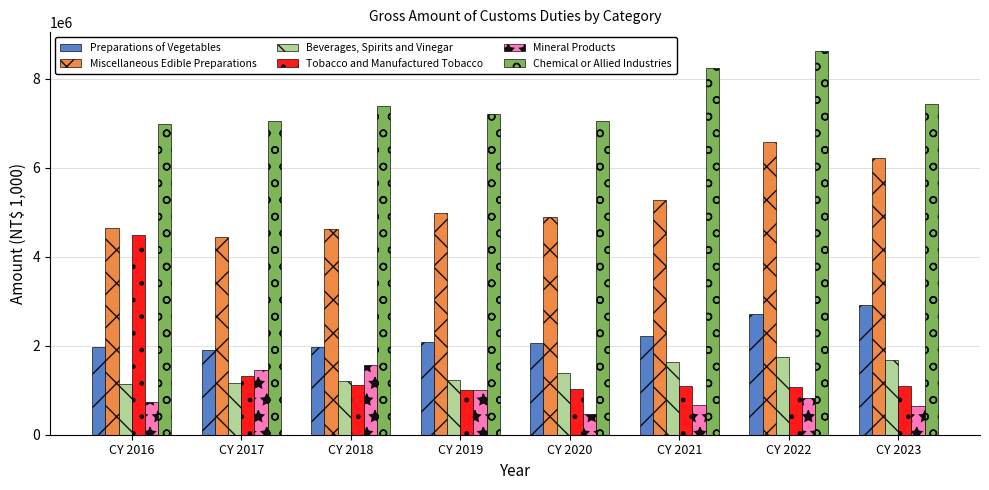

Which category has the highest value in the Miscellaneous Edible Preparations series?

CY 2022